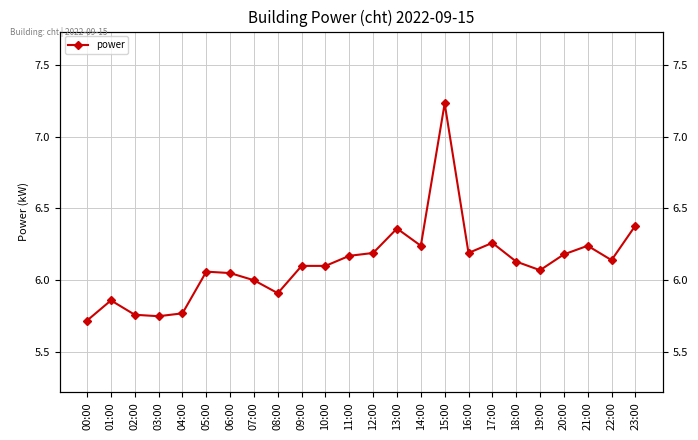

Where does the data first go above 6?

05:00